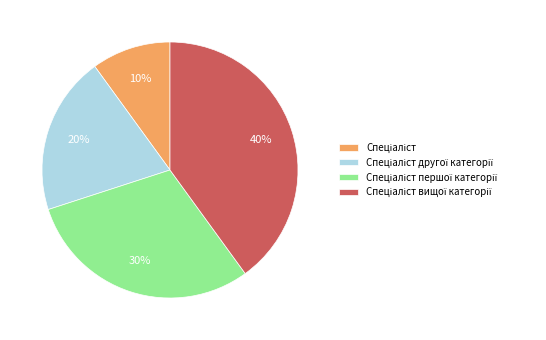

How many slices are in this pie chart?

4